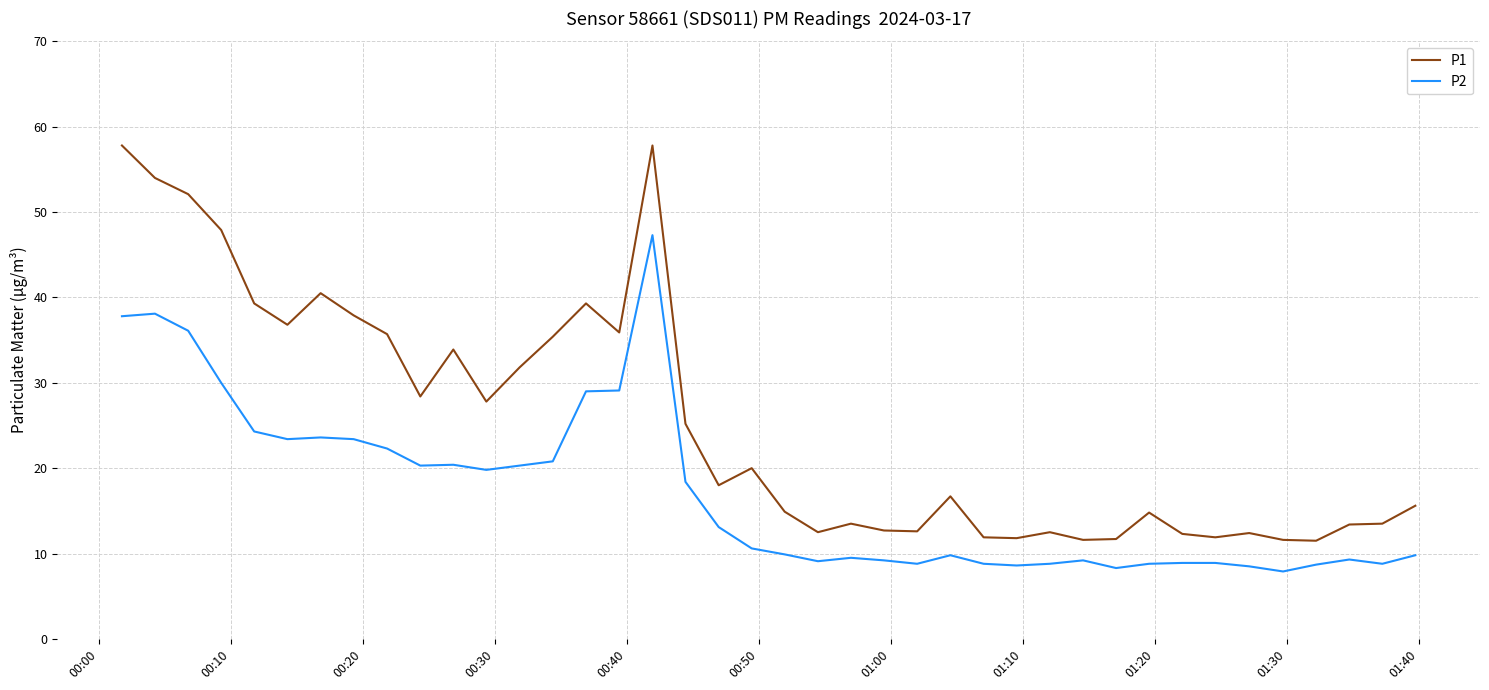

Which series has the largest range (max minus min)?

P1